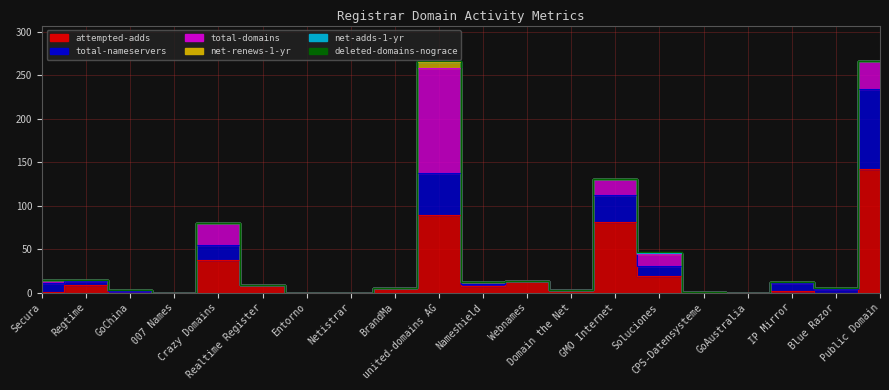

Reading left to right, extract all data points from this chart.

attempted-adds: Secura=1	Regtime=9	GoChina=0	007 Names=0	Crazy Domains=37	Realtime Register=9	Entorno=0	Netistrar=0	BrandMa=5	united-domains AG=89	Nameshield=8	Webnames=13	Domain the Net=3	GMO Internet=81	Soluciones=19	CPS-Datensysteme=1	GoAustralia=0	IP Mirror=2	Blue Razor=0	Public Domain=142
total-nameservers: Secura=10	Regtime=4	GoChina=2	007 Names=0	Crazy Domains=18	Realtime Register=0	Entorno=0	Netistrar=0	BrandMa=0	united-domains AG=49	Nameshield=2	Webnames=0	Domain the Net=0	GMO Internet=31	Soluciones=11	CPS-Datensysteme=0	GoAustralia=0	IP Mirror=9	Blue Razor=4	Public Domain=92
total-domains: Secura=3	Regtime=1	GoChina=1	007 Names=0	Crazy Domains=25	Realtime Register=0	Entorno=0	Netistrar=0	BrandMa=0	united-domains AG=120	Nameshield=2	Webnames=0	Domain the Net=0	GMO Internet=19	Soluciones=14	CPS-Datensysteme=0	GoAustralia=0	IP Mirror=1	Blue Razor=1	Public Domain=32
net-renews-1-yr: Secura=0	Regtime=0	GoChina=0	007 Names=0	Crazy Domains=0	Realtime Register=0	Entorno=0	Netistrar=0	BrandMa=0	united-domains AG=7	Nameshield=0	Webnames=0	Domain the Net=0	GMO Internet=0	Soluciones=1	CPS-Datensysteme=0	GoAustralia=0	IP Mirror=0	Blue Razor=0	Public Domain=0
net-adds-1-yr: Secura=0	Regtime=0	GoChina=0	007 Names=0	Crazy Domains=0	Realtime Register=0	Entorno=0	Netistrar=0	BrandMa=0	united-domains AG=1	Nameshield=0	Webnames=0	Domain the Net=0	GMO Internet=0	Soluciones=1	CPS-Datensysteme=0	GoAustralia=0	IP Mirror=0	Blue Razor=0	Public Domain=0
deleted-domains-nograce: Secura=0	Regtime=0	GoChina=0	007 Names=0	Crazy Domains=0	Realtime Register=0	Entorno=0	Netistrar=0	BrandMa=0	united-domains AG=0	Nameshield=0	Webnames=0	Domain the Net=0	GMO Internet=0	Soluciones=1	CPS-Datensysteme=0	GoAustralia=0	IP Mirror=0	Blue Razor=0	Public Domain=0